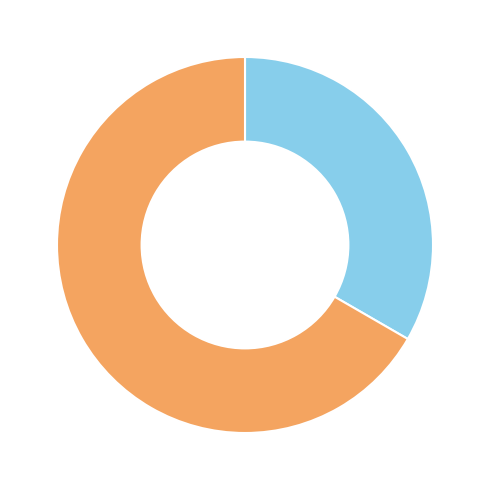

Is there a majority slice in this chart?

Yes